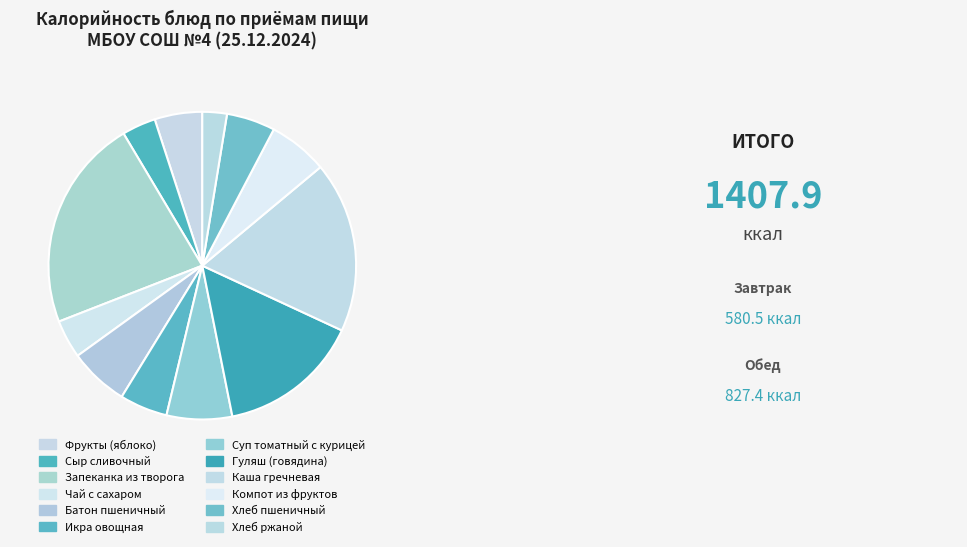

What is the smallest slice in the pie chart?

Хлеб ржаной